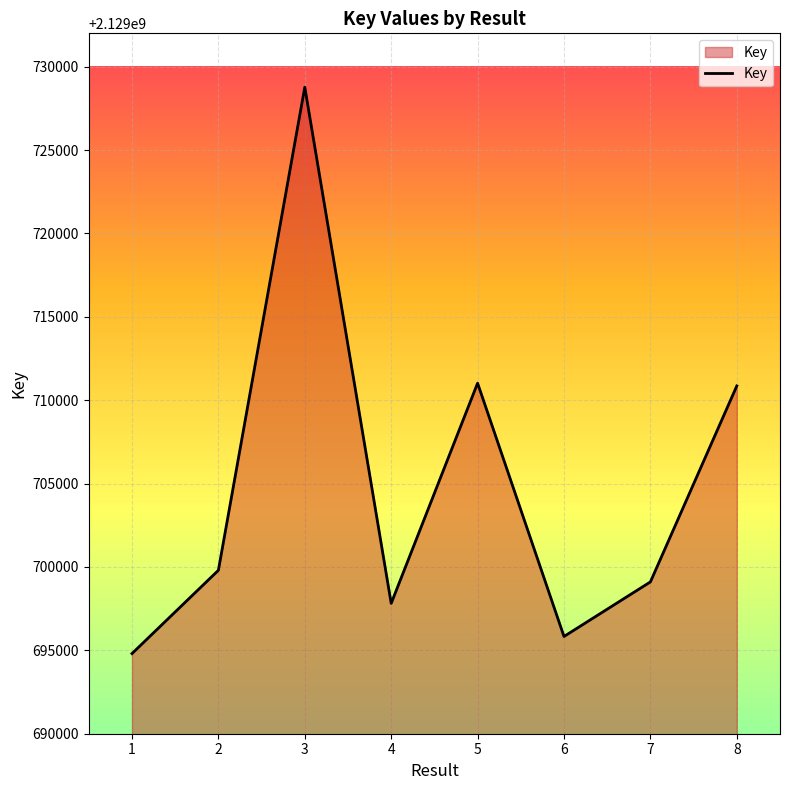

How many interior local peaks (higher than both neighbors) does the data have?

2